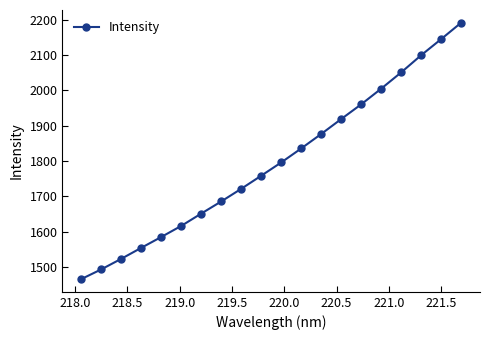

True or false: there are more than 1 points higher than both neighbors.

False